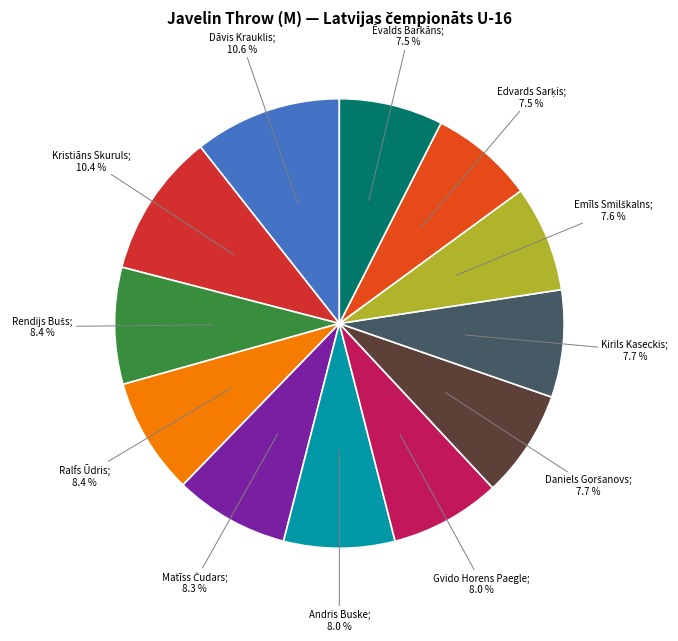

To the nearest percent, what is the average slice percentage?

8%